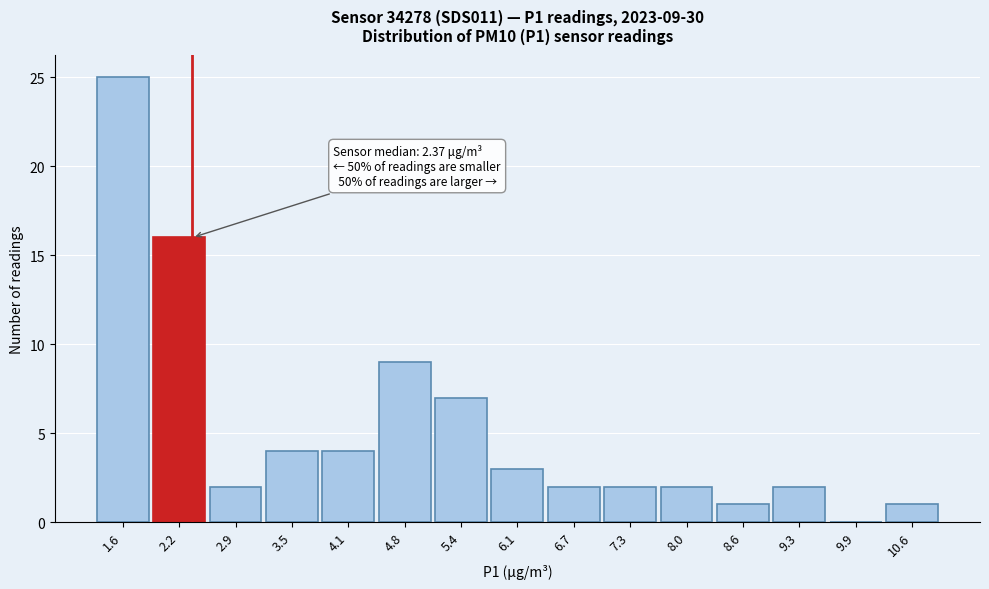

Over which range of the x-axis is the bar tallest?

1.3 to 1.9